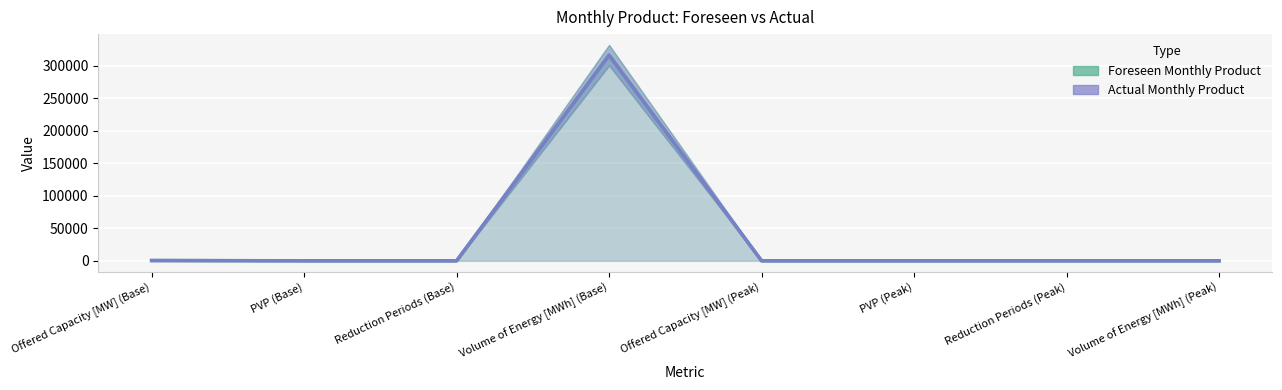

At PVP (Base), list the series in order from largest to smallest.

Foreseen Monthly Product, Actual Monthly Product